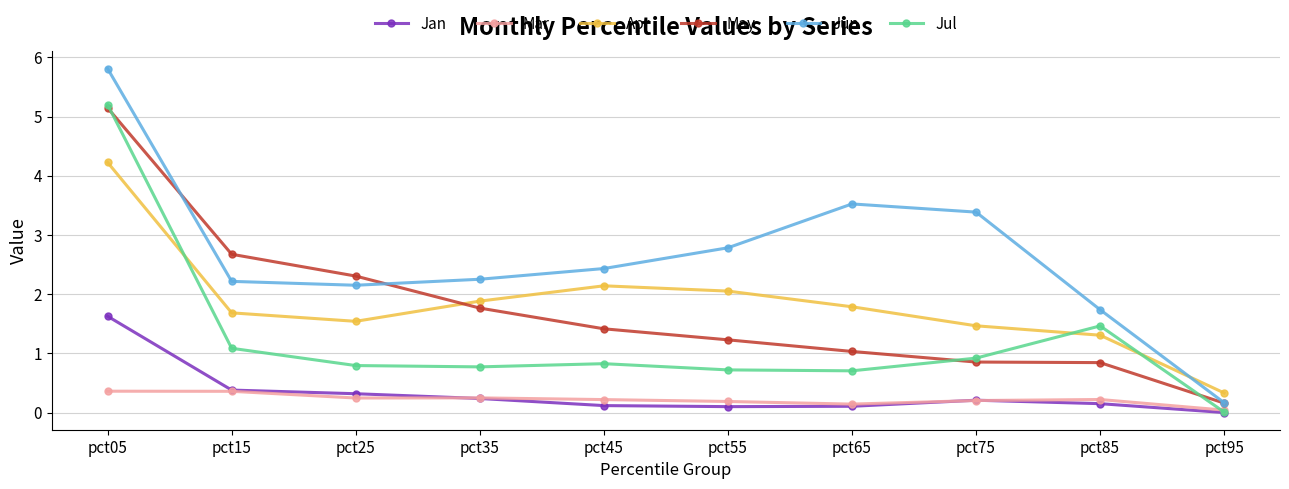

How many lines are shown in the chart?

6